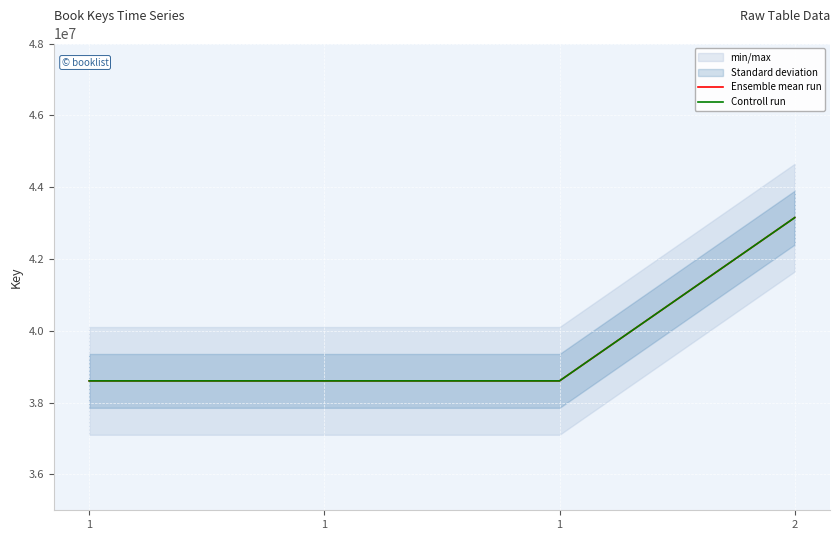

What is the value of the Controll run point at the 2nd from the left?

38603599